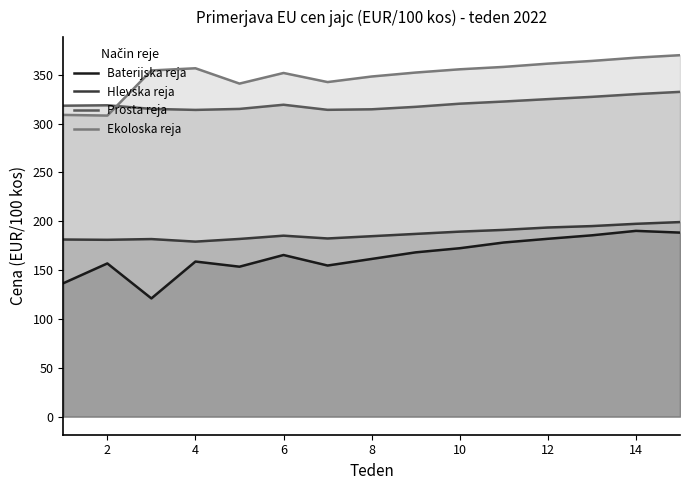

True or false: Ekoloska reja and Hlevska reja cross at least once.

False